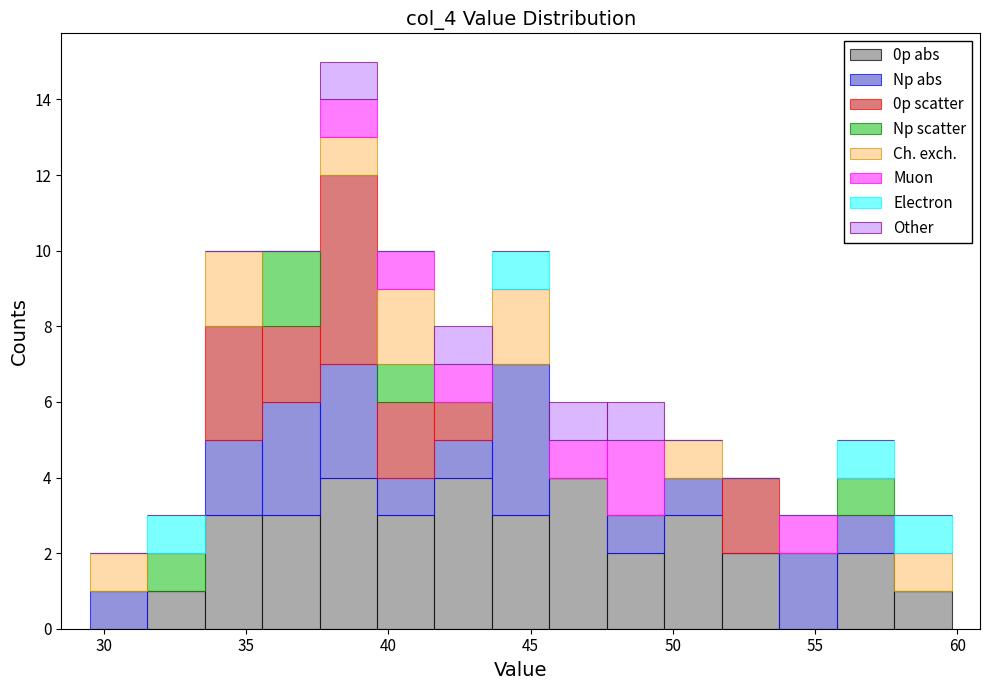

Reading left to right, list every stacked bar in this chart as the range it spans on the x-axis followed by its total height. Neither the bar edges nor the heights are printed on the chart, so give them approximately, as read against the axes.

29.5 to 31.5: 2
31.5 to 33.5: 3
33.5 to 35.5: 10
35.5 to 37.5: 10
37.5 to 39.5: 15
39.5 to 41.5: 10
41.5 to 43.5: 8
43.5 to 45.5: 10
45.5 to 47.5: 6
47.5 to 49.5: 6
49.5 to 51.5: 5
51.5 to 53.5: 4
53.5 to 56.0: 3
56.0 to 58.0: 5
58.0 to 60.0: 3